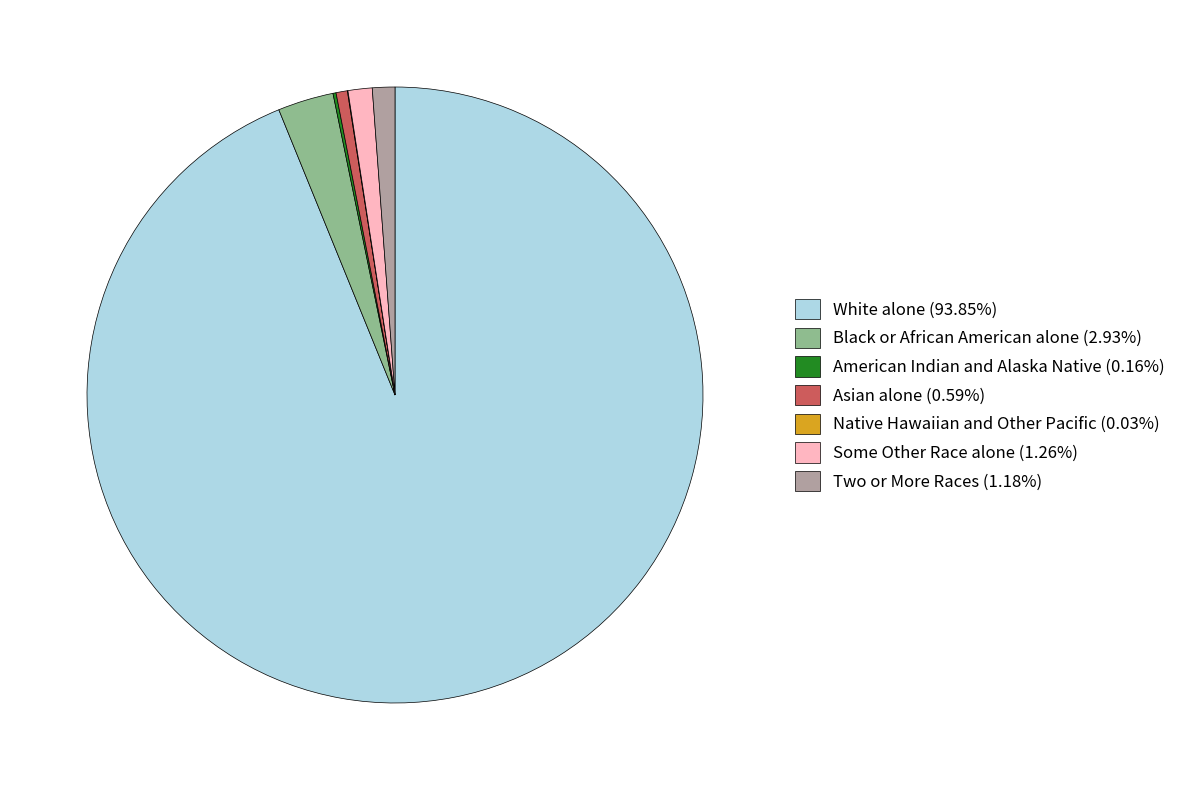

Is there a majority slice in this chart?

Yes